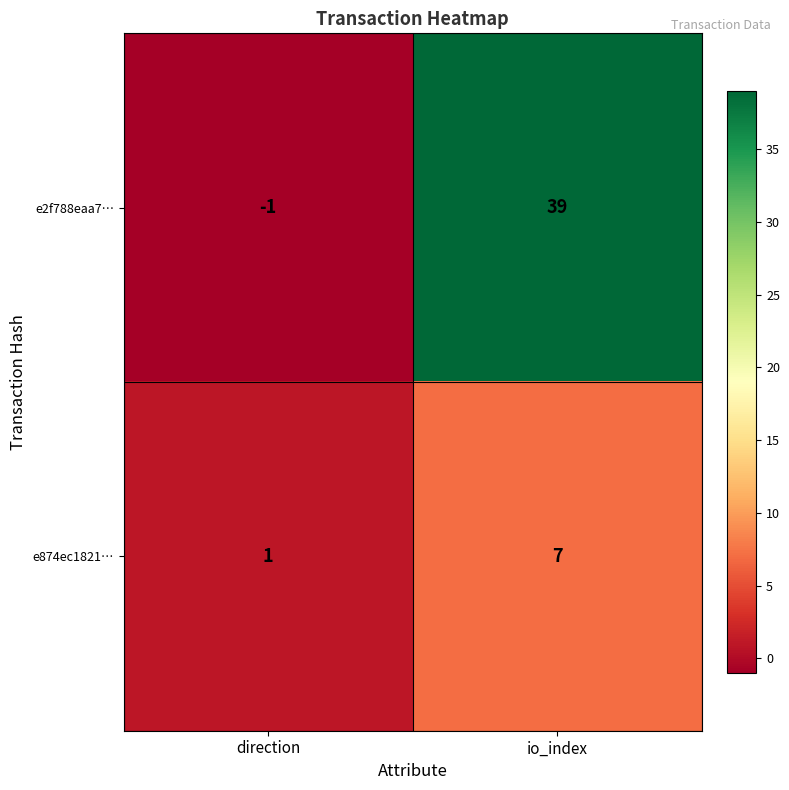

At which label does e874ec1821… reach its peak?

io_index